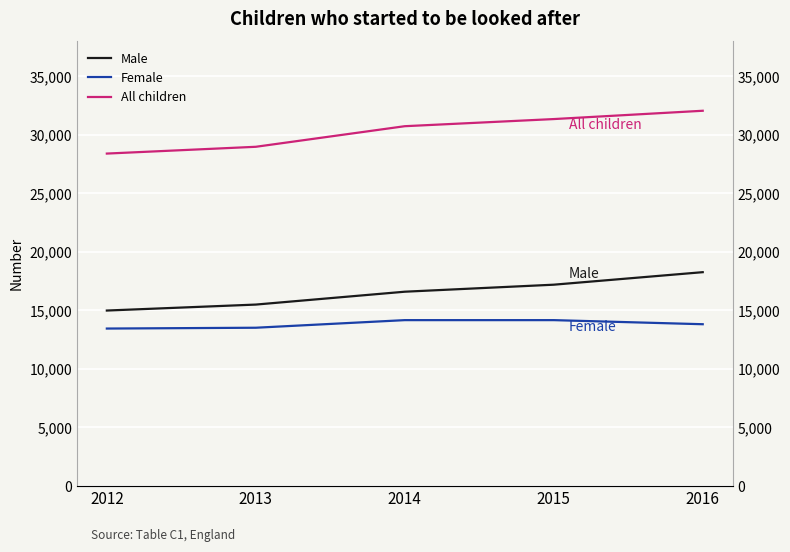

What is the value of the Male point at the 4th from the left?

17180